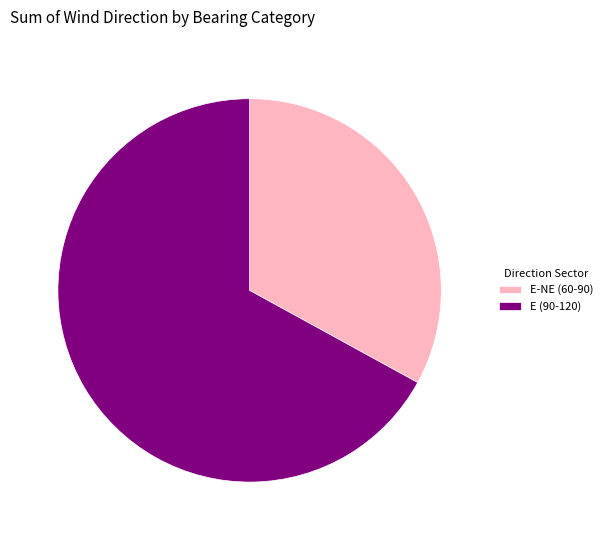

Is the sum of E (90-120) and E-NE (60-90) greater than half?

Yes